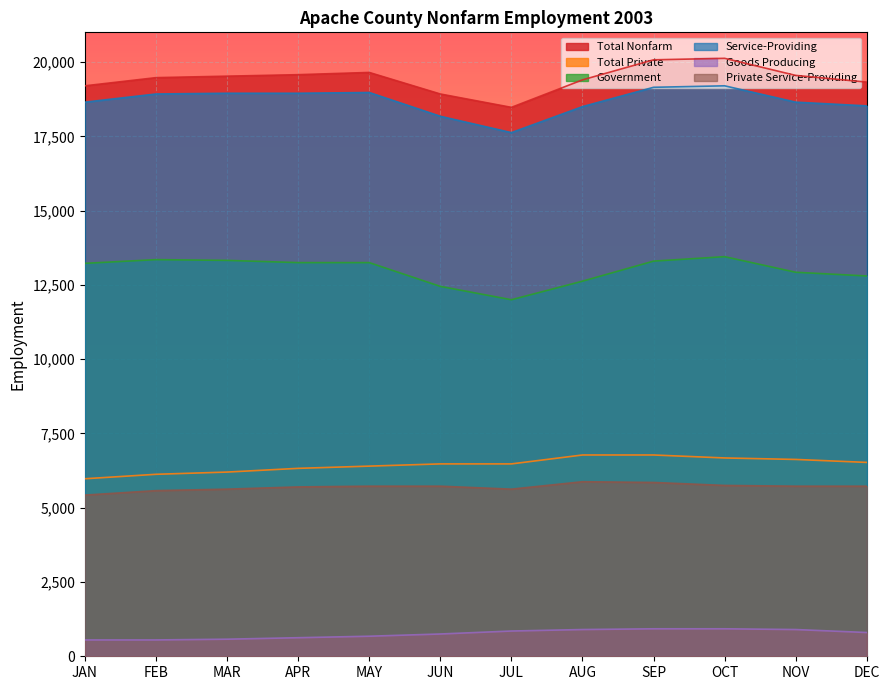

Which has a higher value, JUL or OCT?

OCT